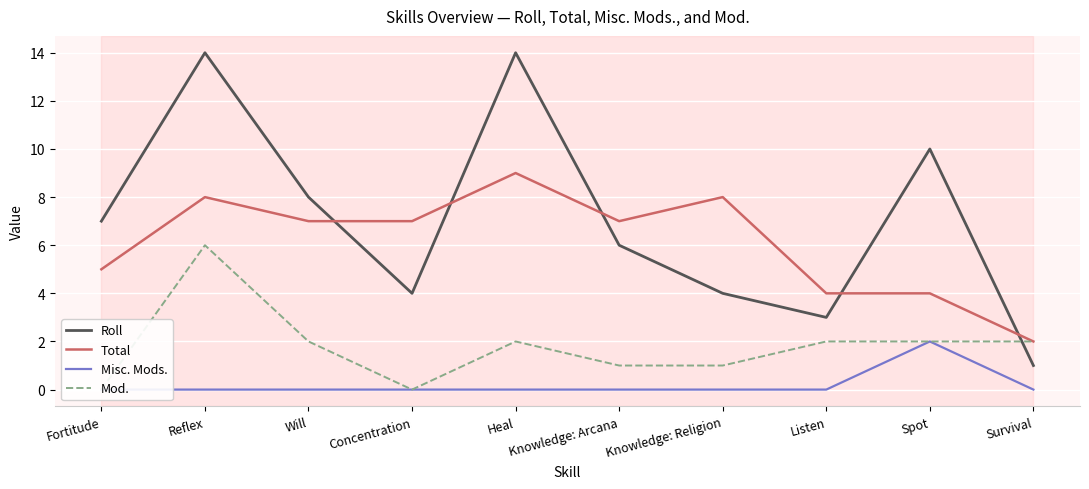

What is the greatest value displayed?

14